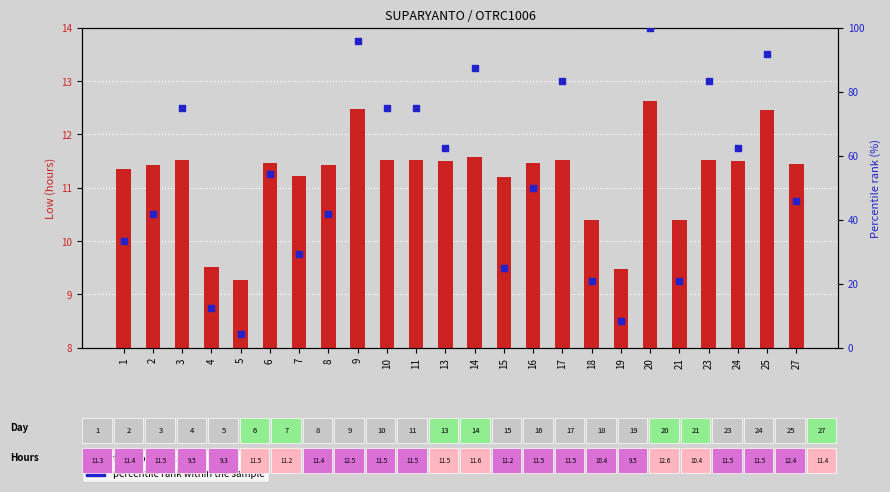

Which series reaches the maximum Y coordinate?

percentile rank within the sample